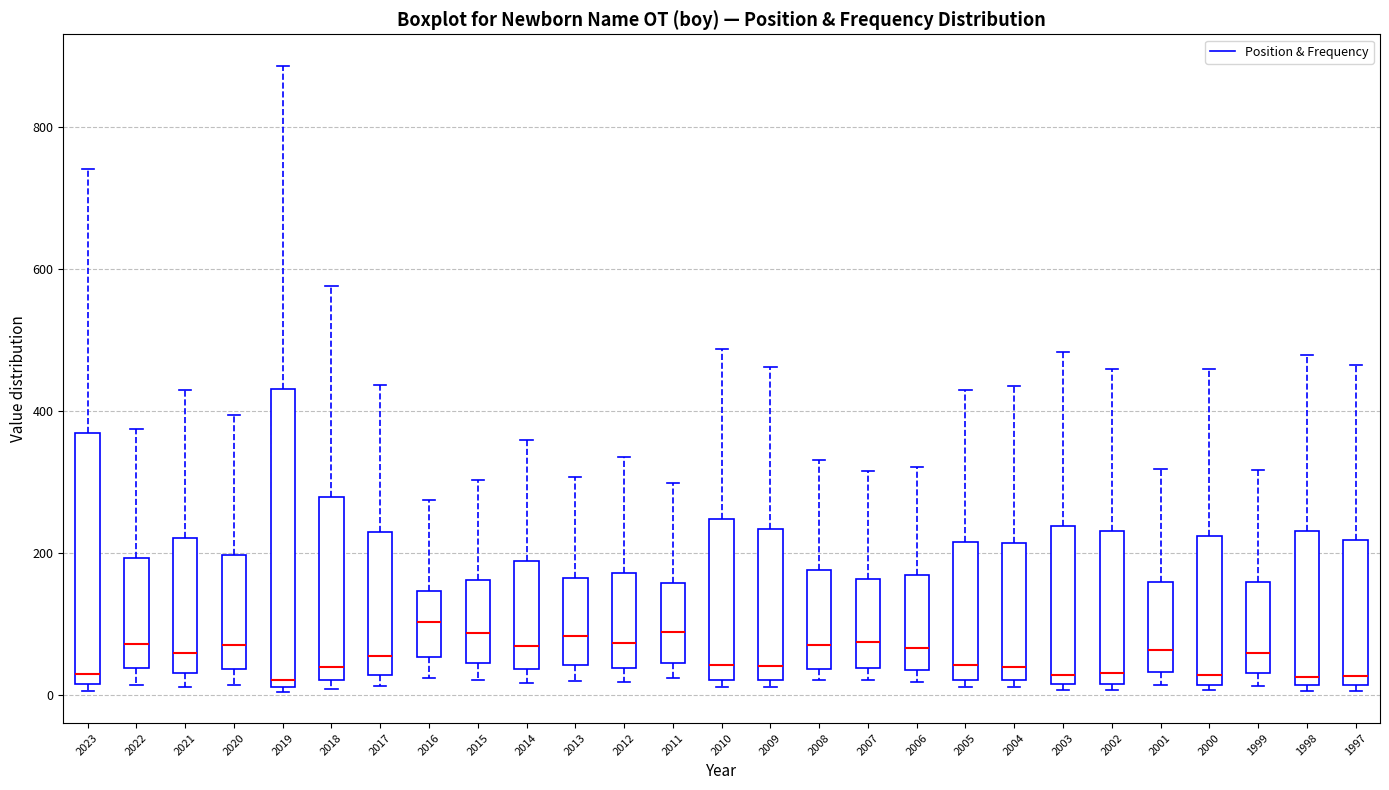

Comparing the boxes themselves (not the whiskers), which one is the tallest?

2019